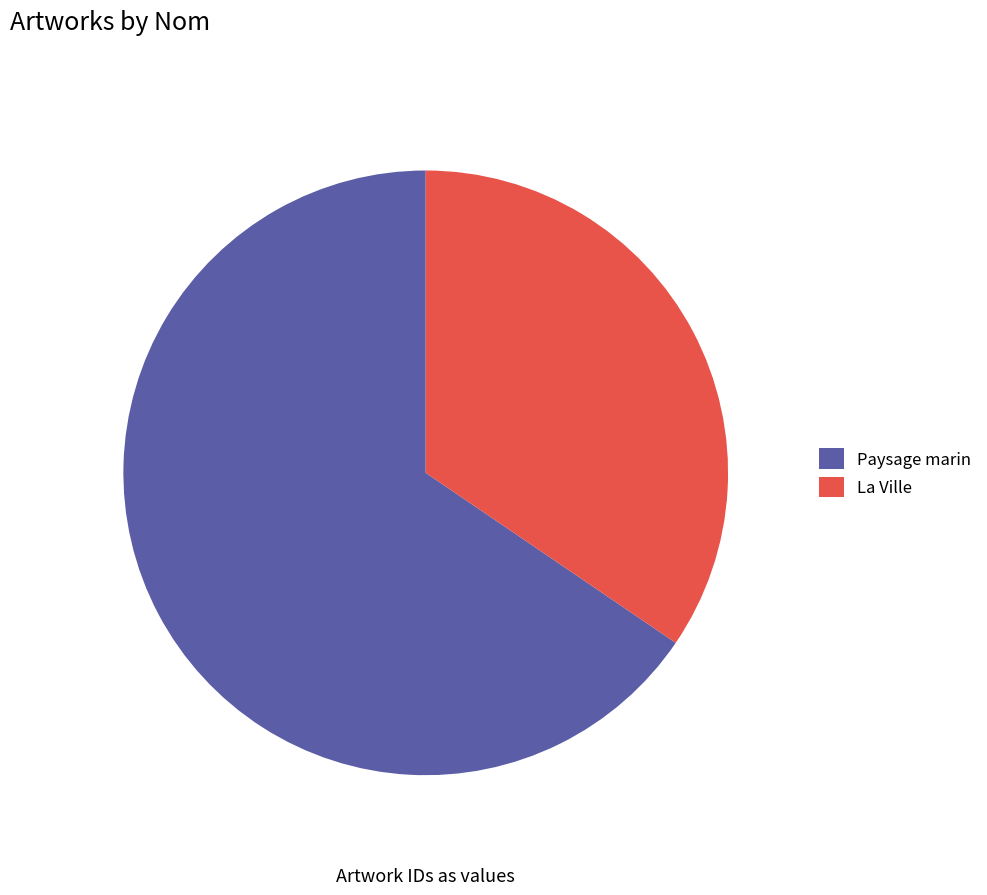

Count the number of slices in the pie.

2